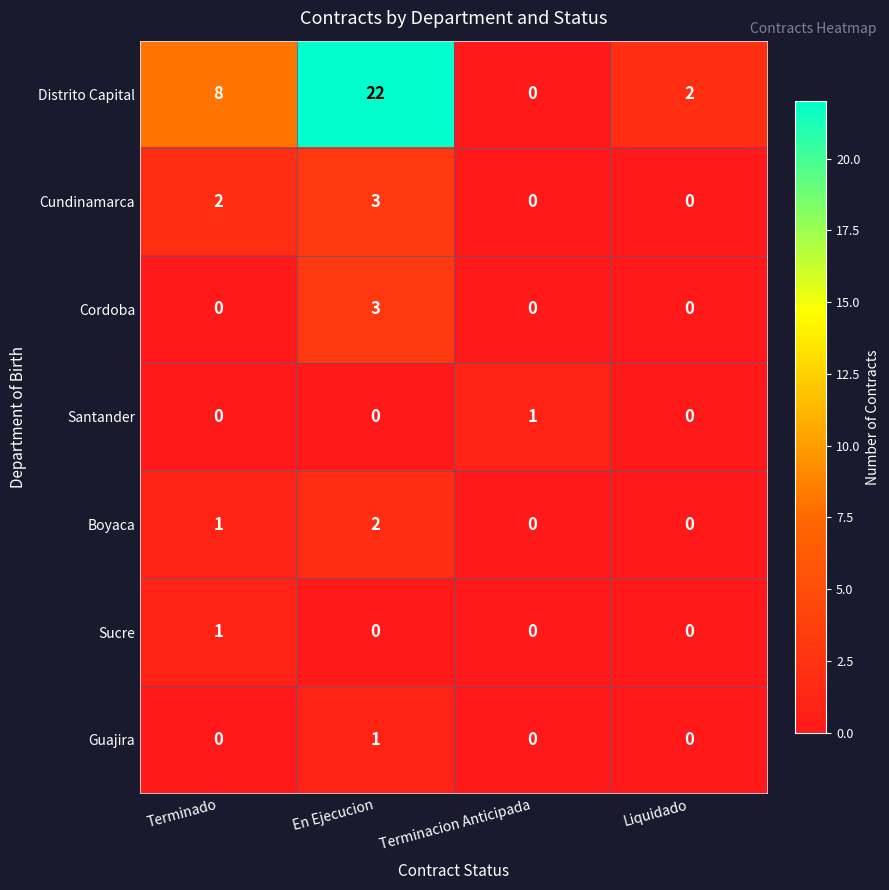

What is the difference between the maximum and minimum values in the Cundinamarca series?

3